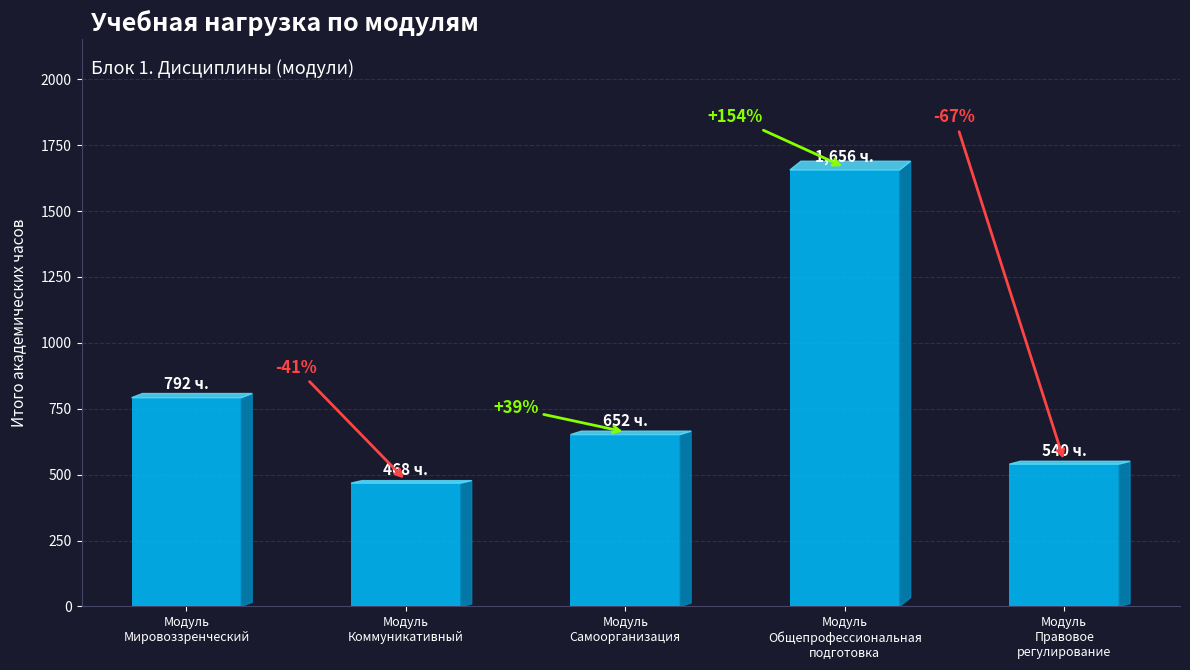

Does the chart contain any negative values?

No